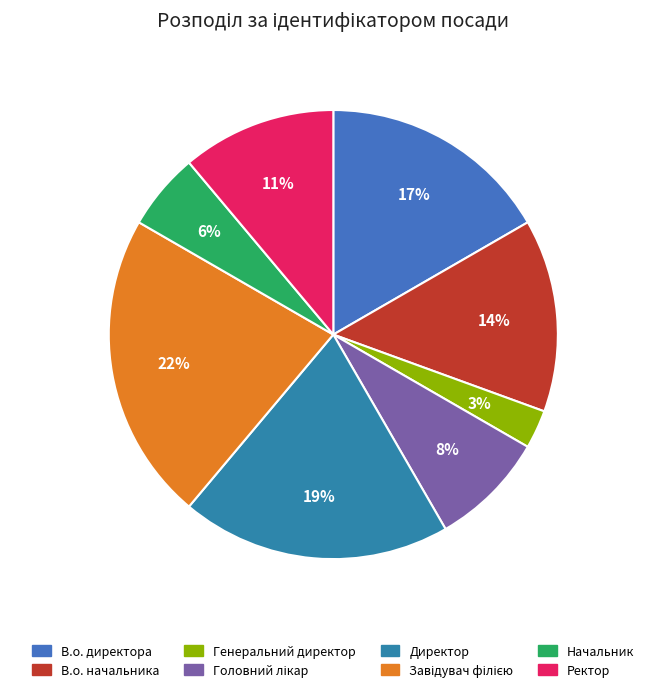

How many slices are in this pie chart?

8